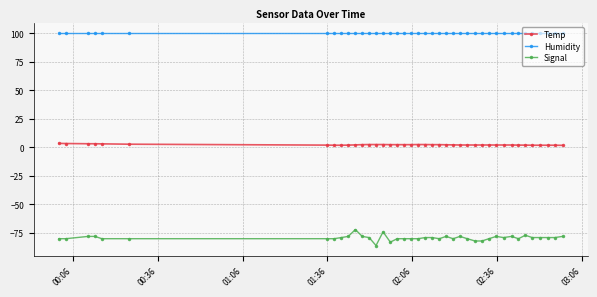

Which series has the largest range (max minus min)?

Signal